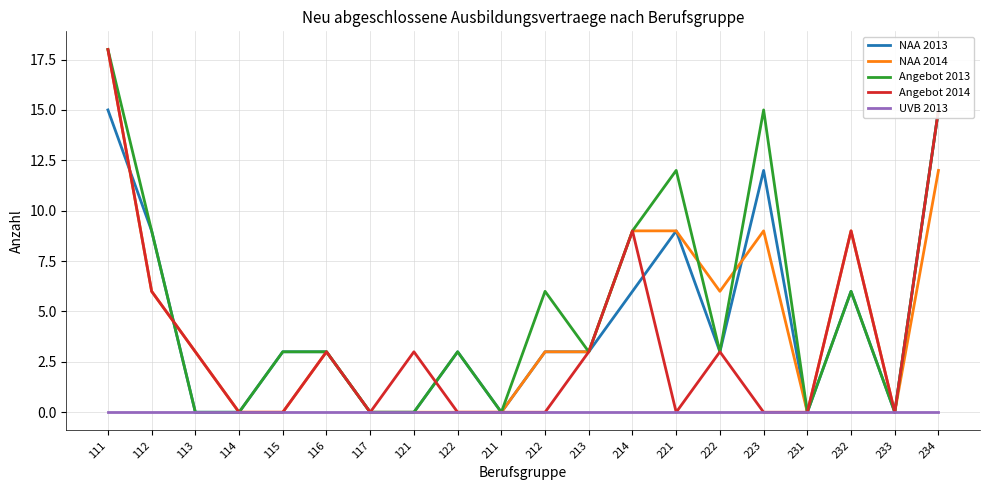

True or false: NAA 2013 and Angebot 2014 cross at least once.

True